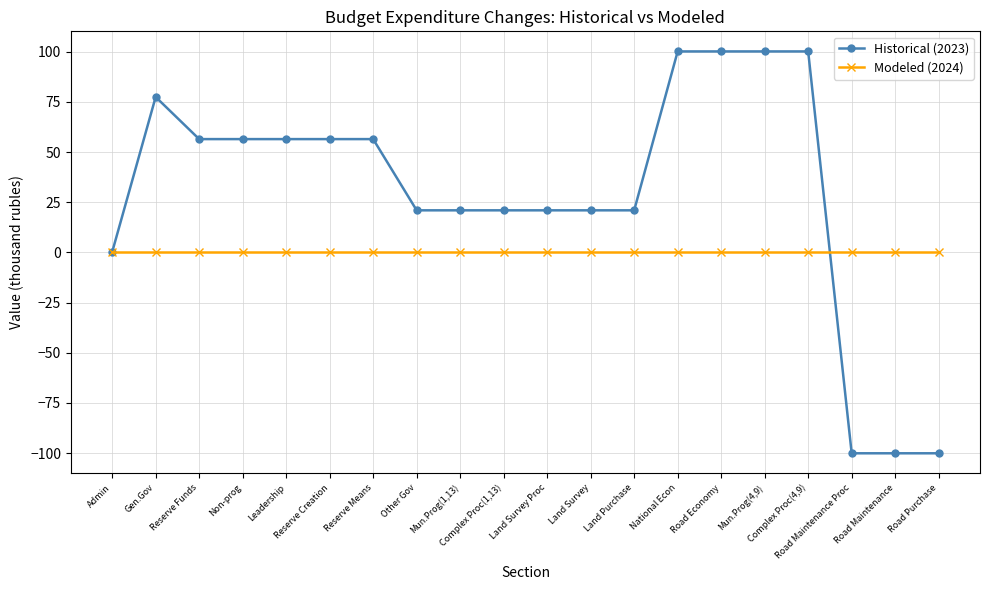

What is the minimum value shown in the chart?

-100.1